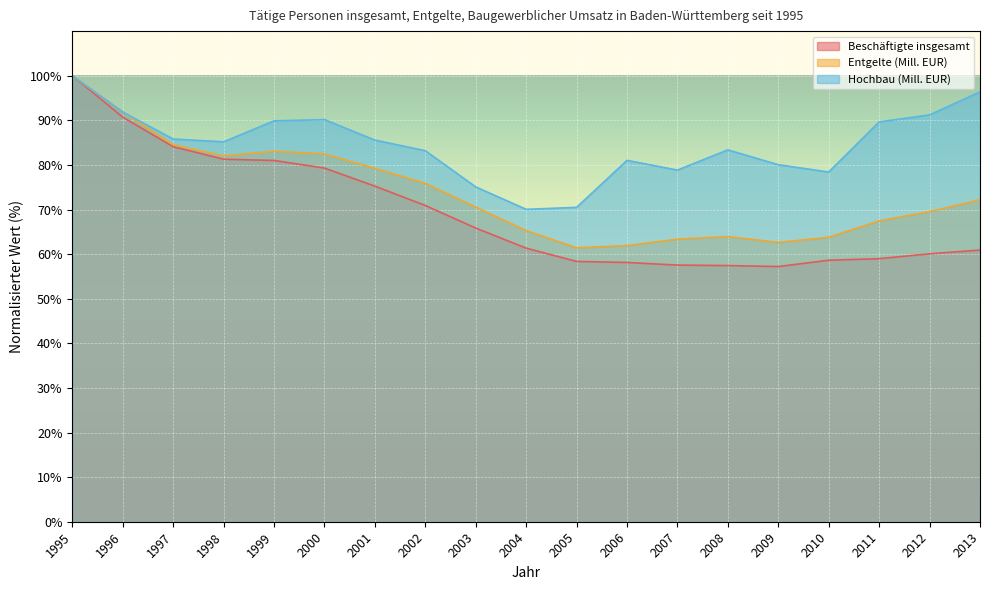

Between 1998 and 1999, which is larger?

1998